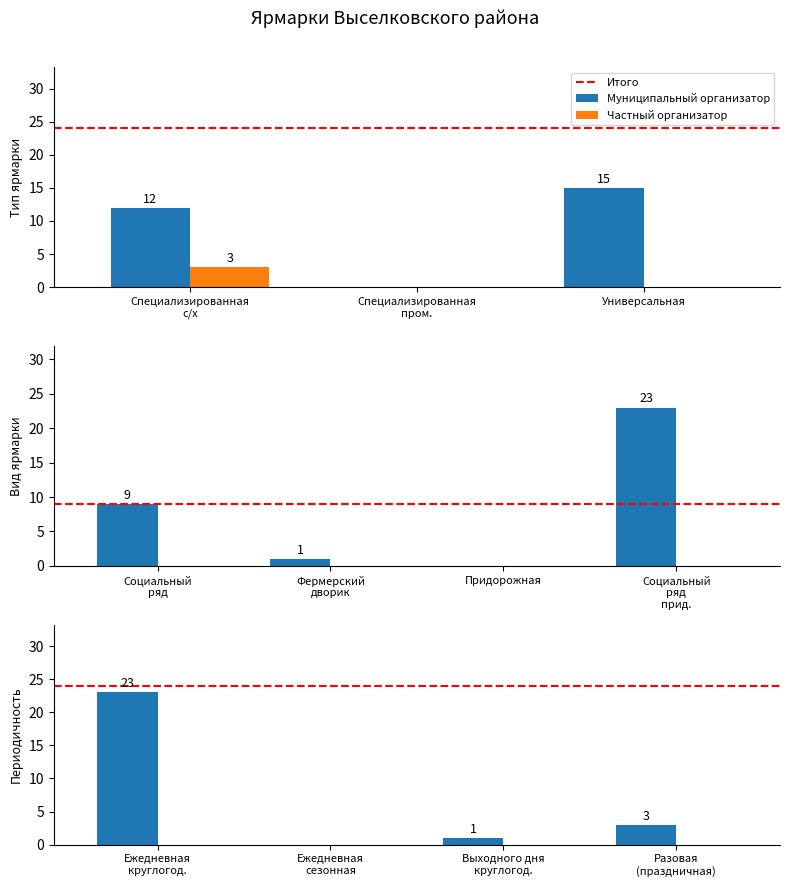

Which label corresponds to the smallest value in the chart?

Специализированная
(промышленная)